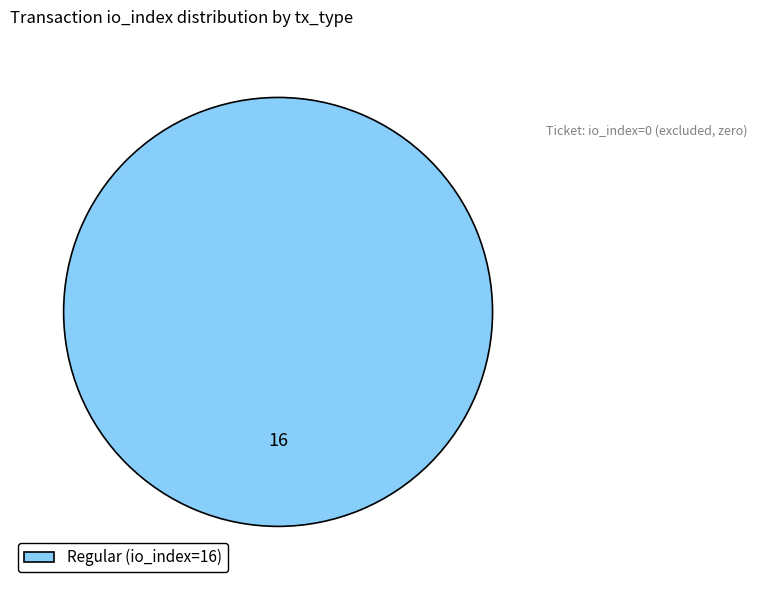

Does any single category account for the majority?

Yes